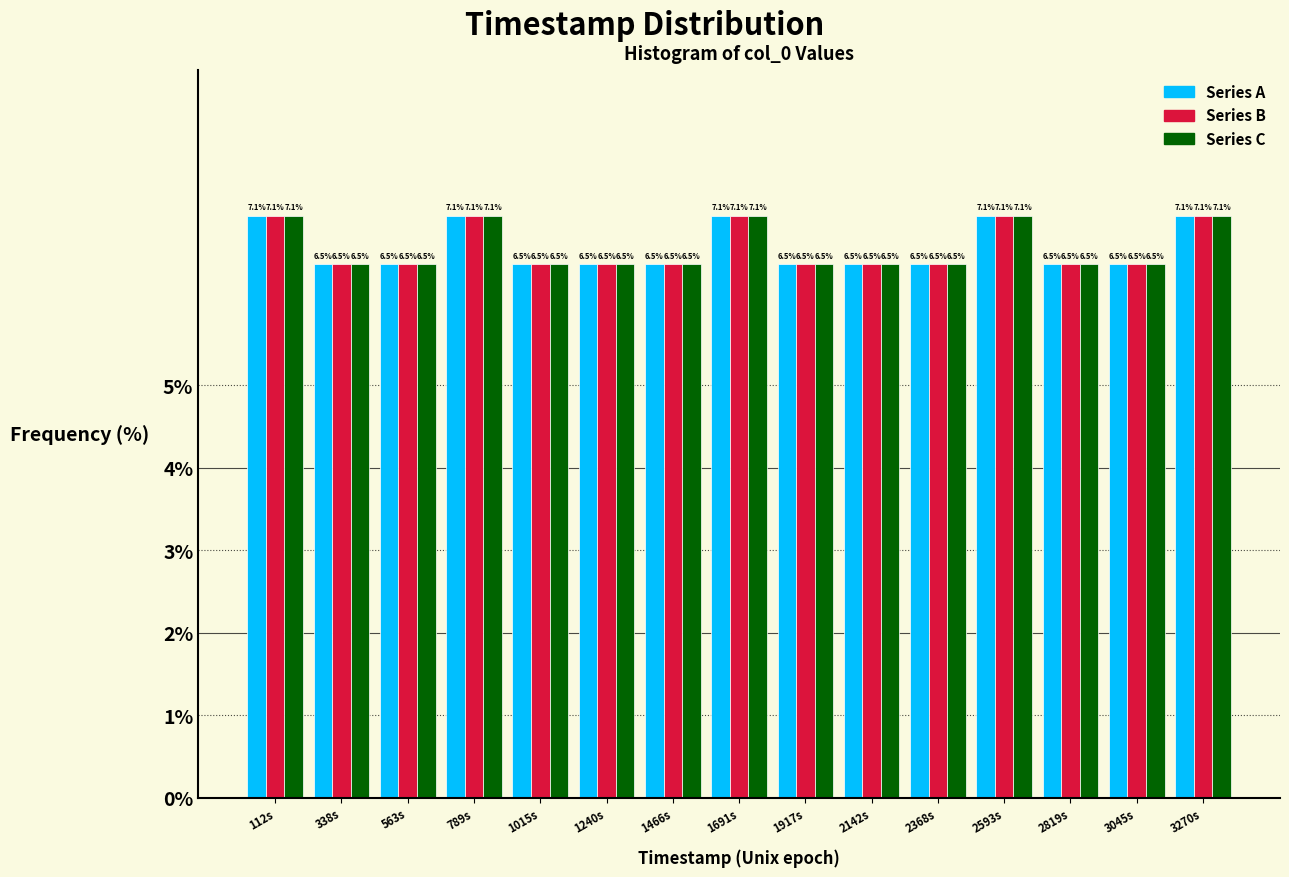

Reading left to right, what are all the values shown in this chart?

Series A: 7.1	6.5	6.5	7.1	6.5	6.5	6.5	7.1	6.5	6.5	6.5	7.1	6.5	6.5	7.1
Series B: 7.1	6.5	6.5	7.1	6.5	6.5	6.5	7.1	6.5	6.5	6.5	7.1	6.5	6.5	7.1
Series C: 7.1	6.5	6.5	7.1	6.5	6.5	6.5	7.1	6.5	6.5	6.5	7.1	6.5	6.5	7.1